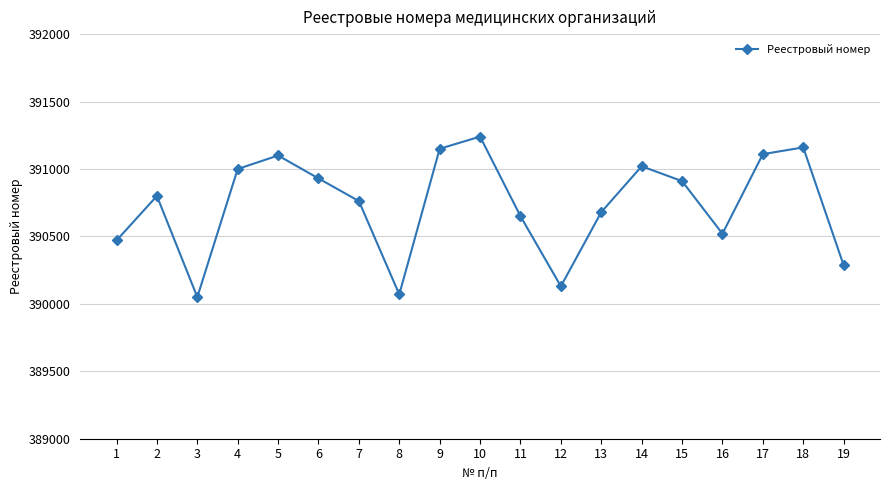

The value at 17 is 391110. True or false?

True